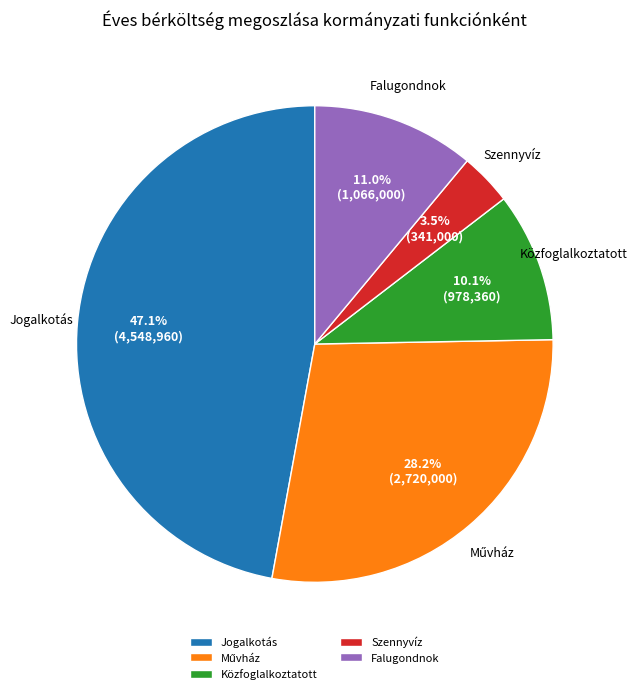

What percentage is the Közfoglalkoztatott slice, to the nearest percent?

10%